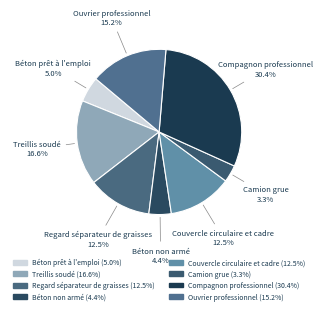

Combined, what portion of the pie is Regard séparateur de graisses and Béton prêt à l'emploi?

17.5%